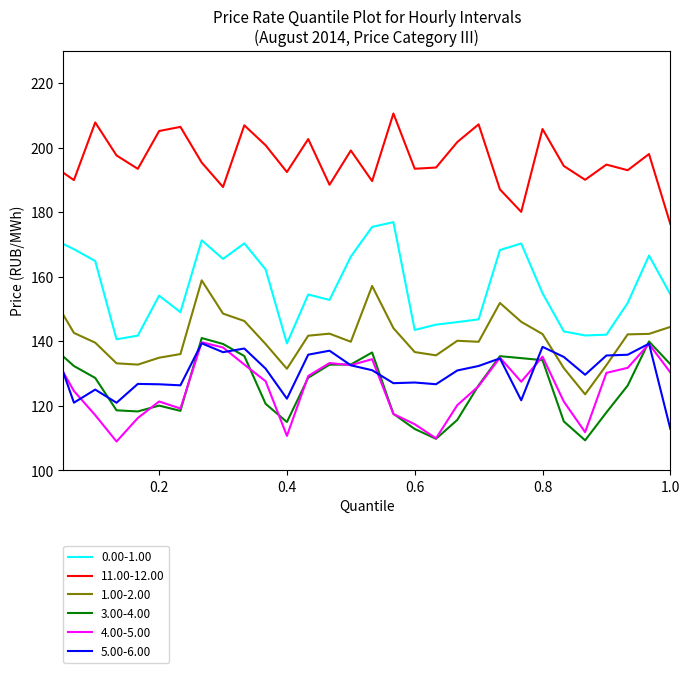

True or false: 4.00-5.00 and 3.00-4.00 intersect in this chart.

True